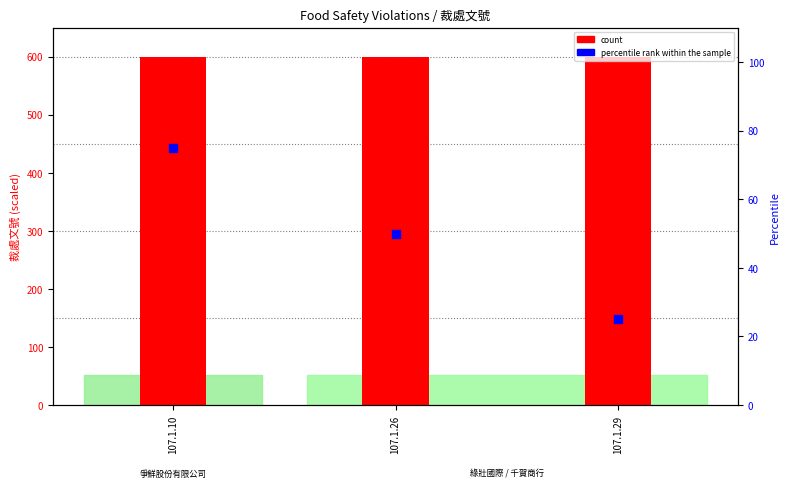

Is the value of percentile rank within the sample at 107.1.10 greater than the value of count at 107.1.26?

No